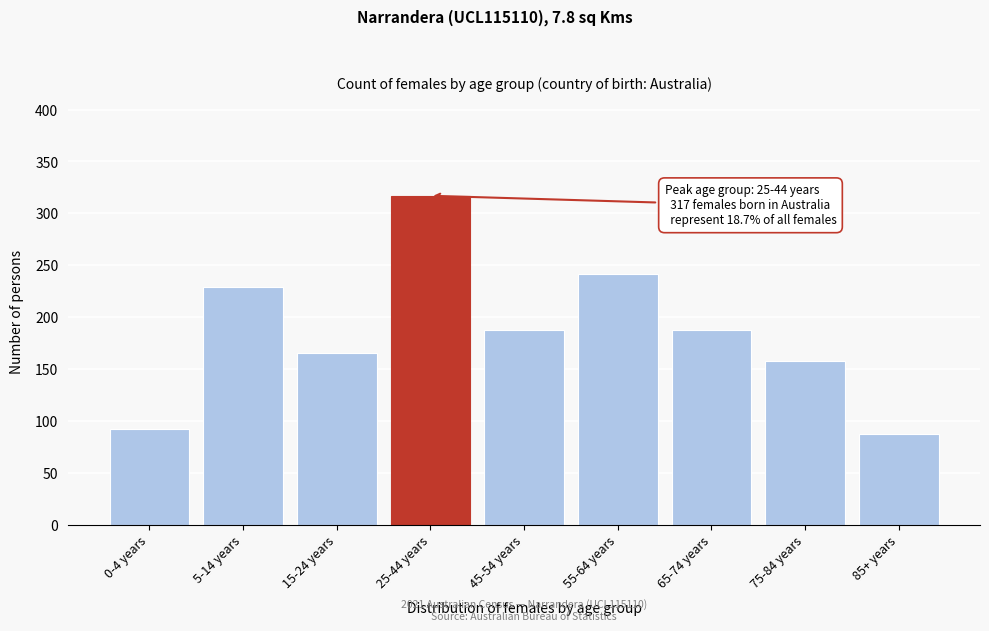

Reading left to right, transcribe all the data shown in this chart.

0-4 years=92	5-14 years=229	15-24 years=166	25-44 years=317	45-54 years=188	55-64 years=242	65-74 years=188	75-84 years=158	85+ years=88